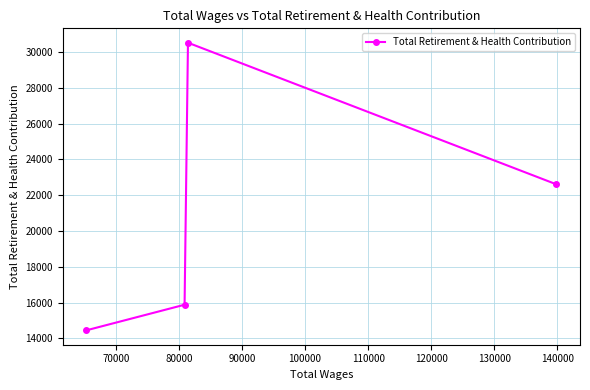

What is the difference between the maximum and second lowest values?

14644